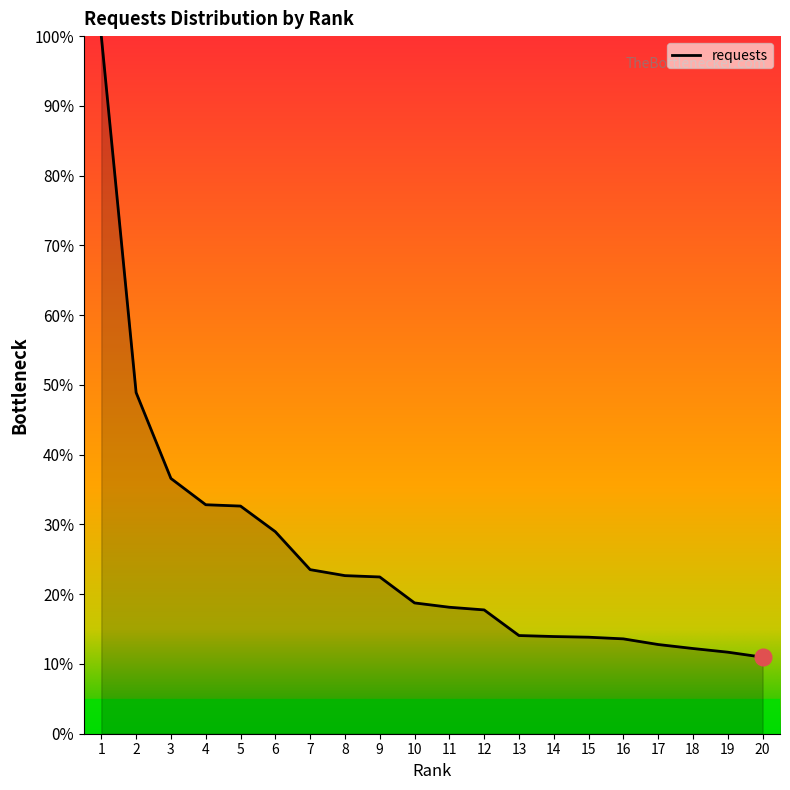

The chart shows a value of 14.6 at 8. True or false?

False